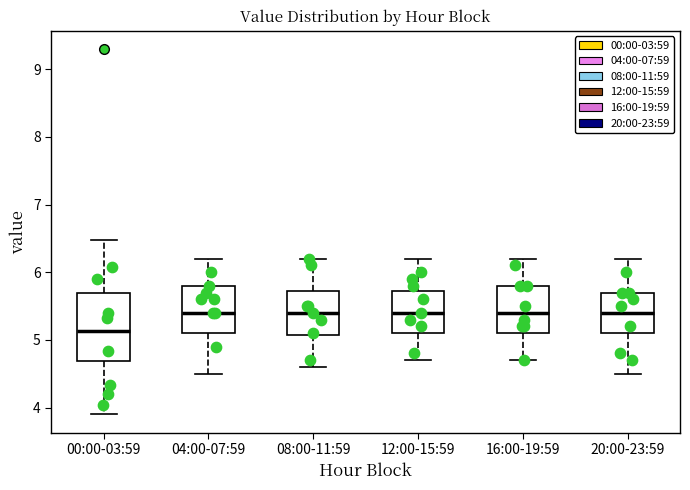

Comparing the boxes themselves (not the whiskers), which one is the tallest?

00:00-03:59